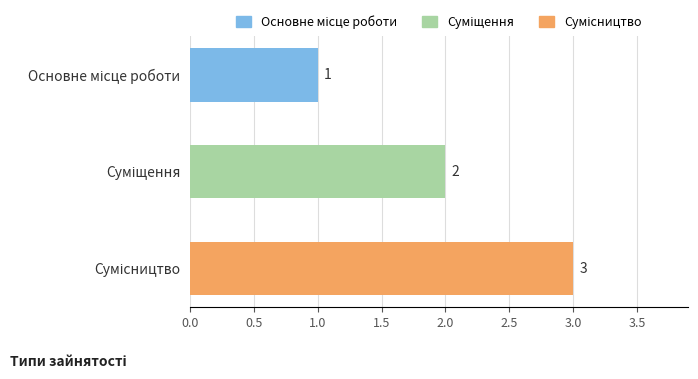

How many data points does each series have?

3